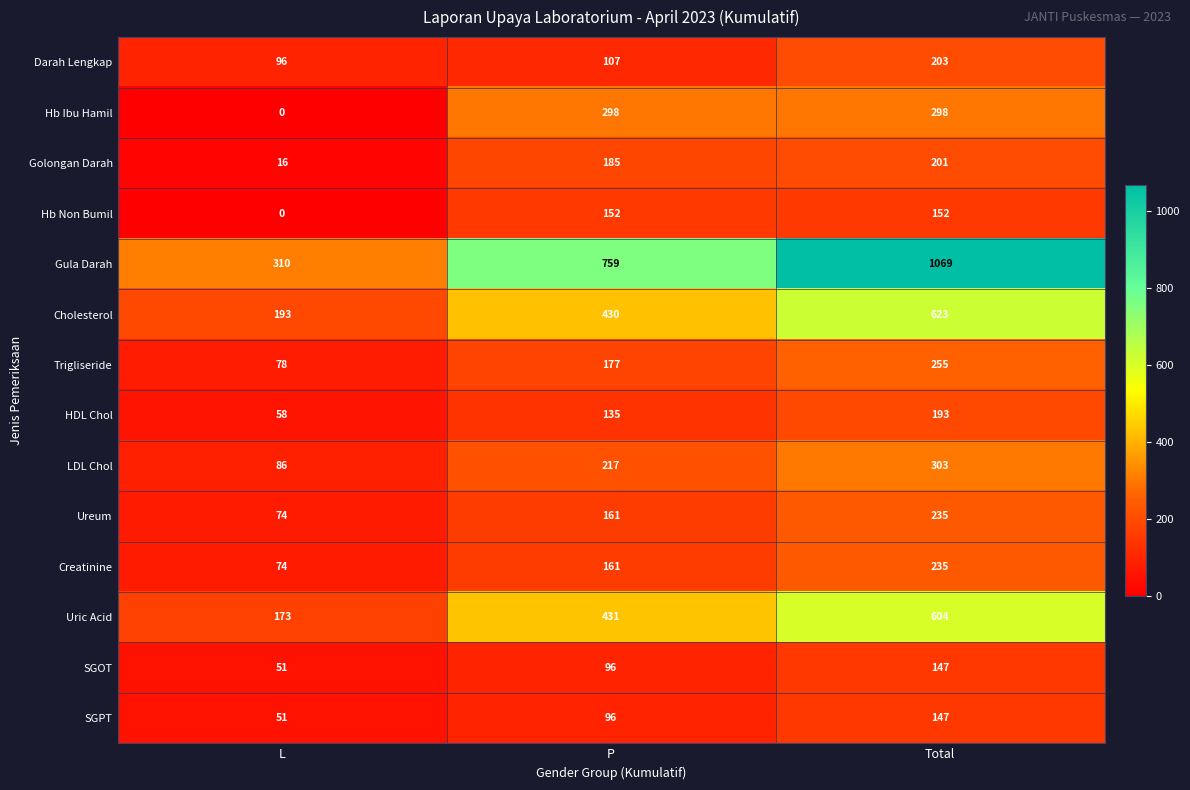

What is the maximum value shown in the chart?

1069